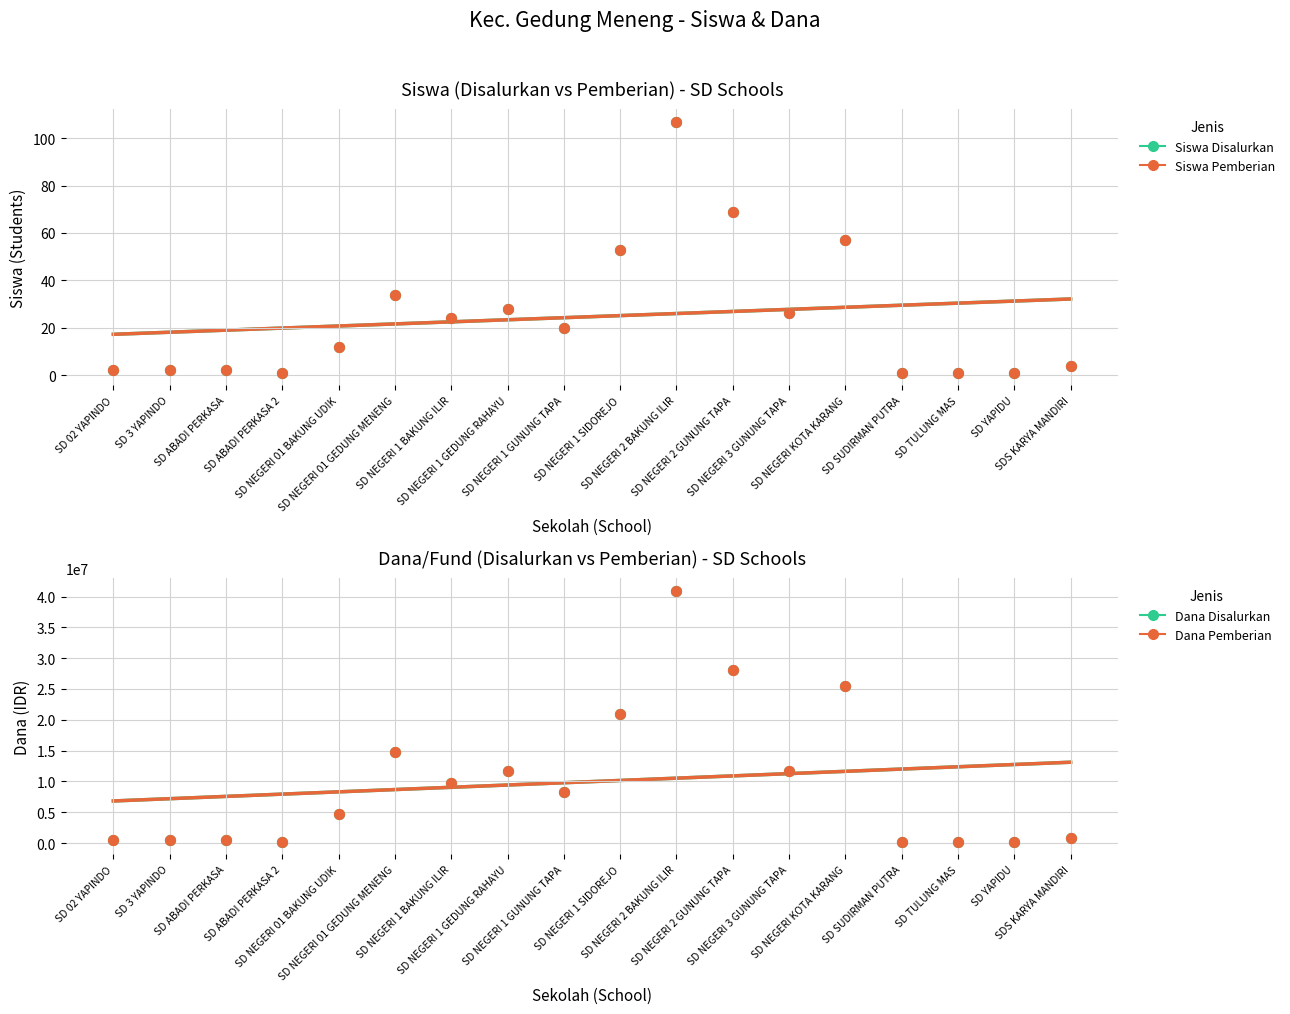

At how many categories does at least one series exceed 16401029?

4